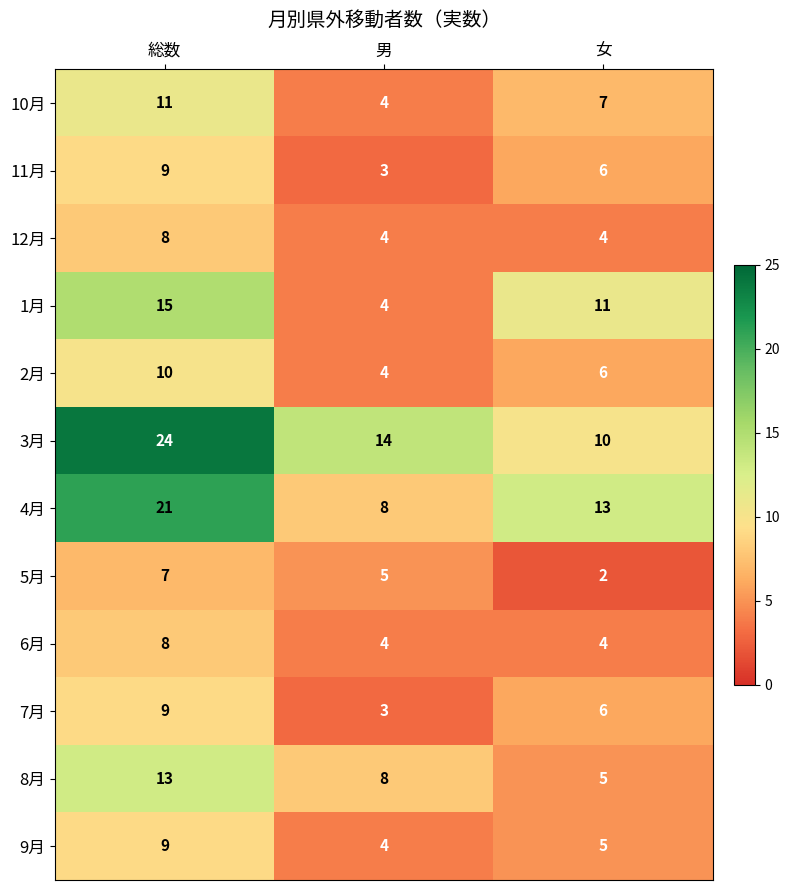

Between 総数 and 女, which series saw the biggest shift?

3月